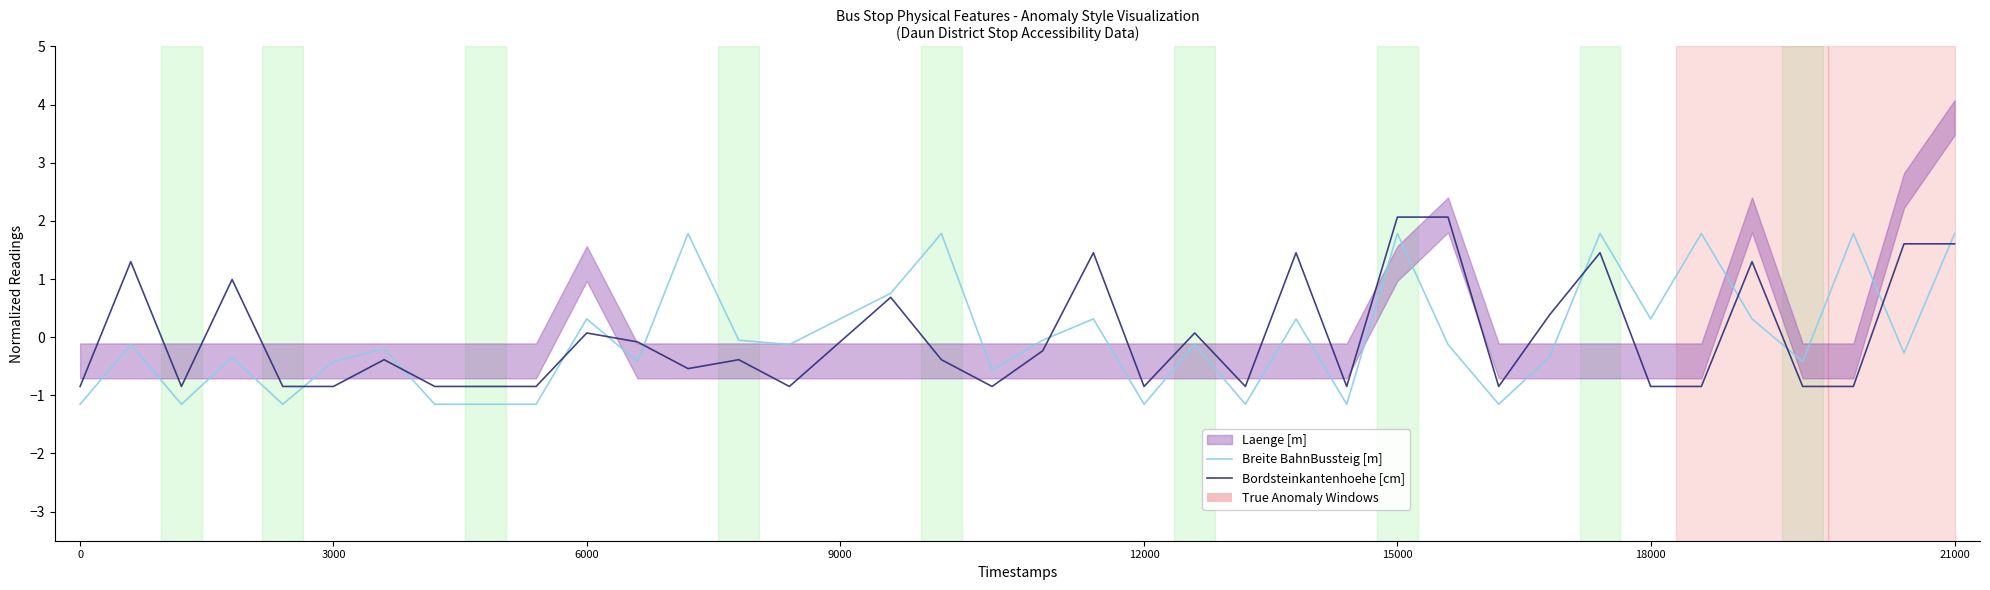

Which series has the largest total across all categories?

Bordsteinkantenhoehe [cm]